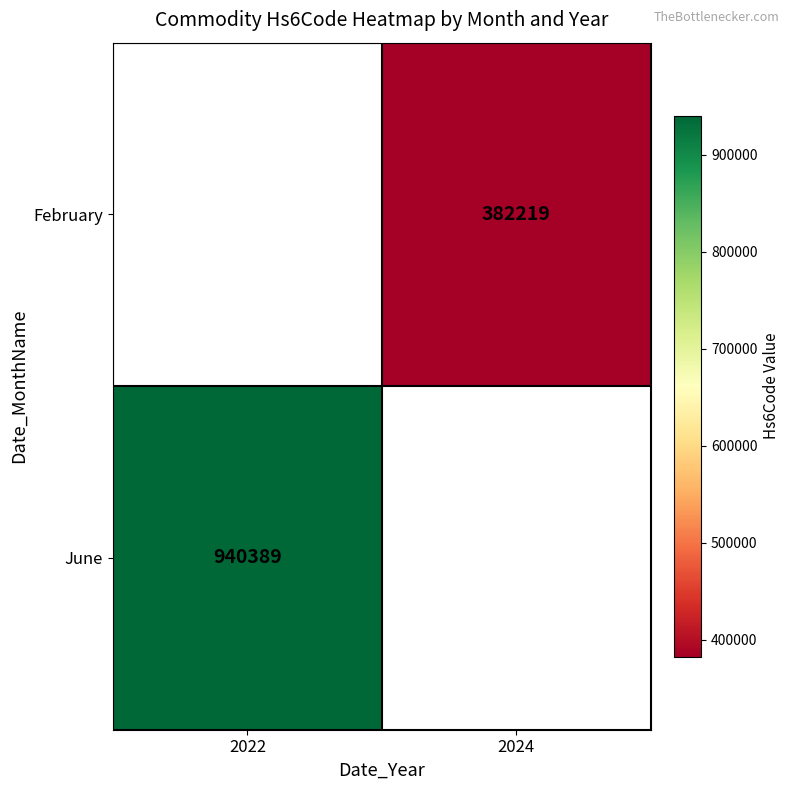

The value of June at 2022 is 940389. True or false?

True